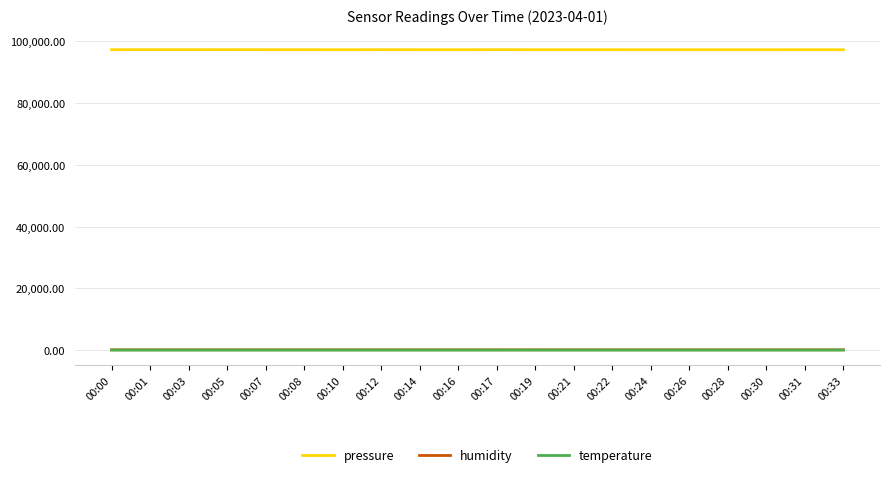

What is the maximum value for pressure?

97255.8